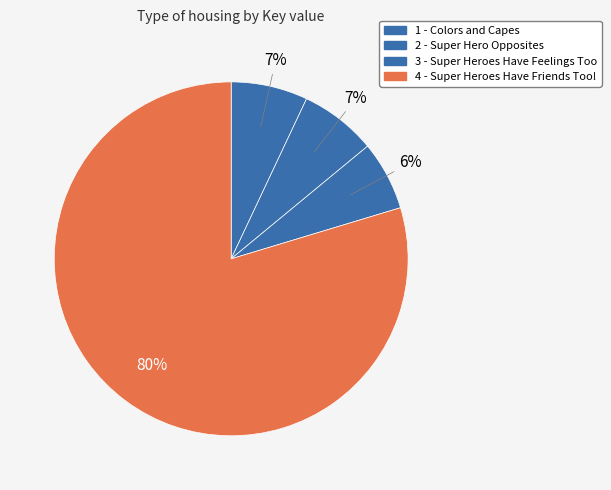

Count the number of slices in the pie.

4